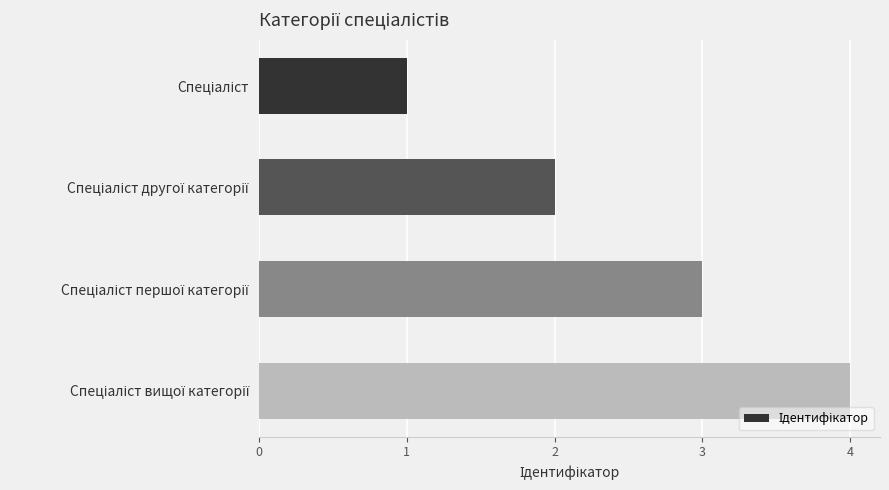

What is the difference between the maximum and minimum values?

3